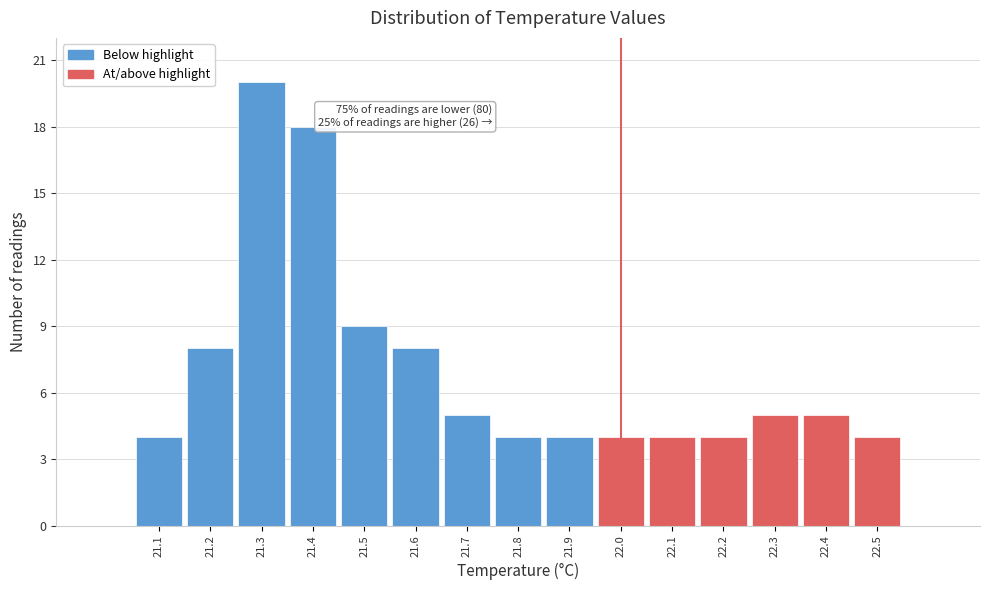

Over which range of the x-axis is the bar tallest?

21.25 to 21.35